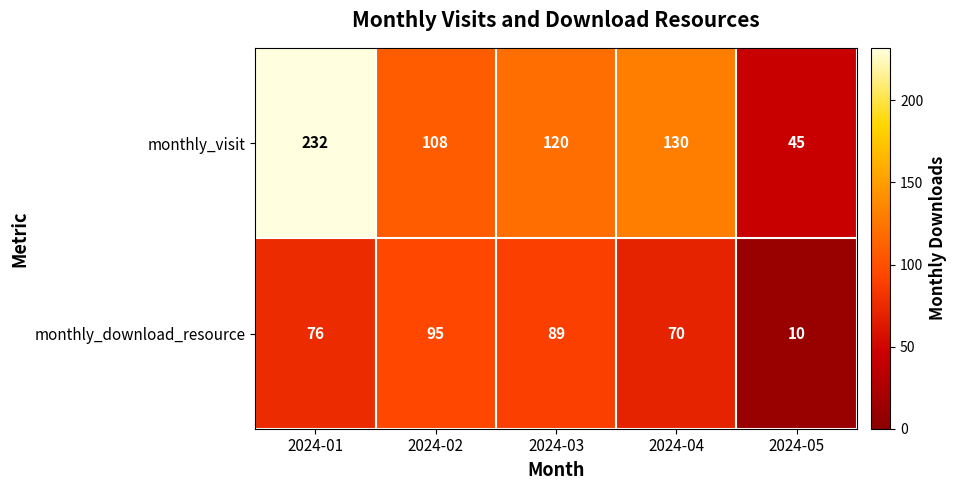

Reading right to left, what are all the values shown in this chart?

monthly_visit: 45	130	120	108	232
monthly_download_resource: 10	70	89	95	76